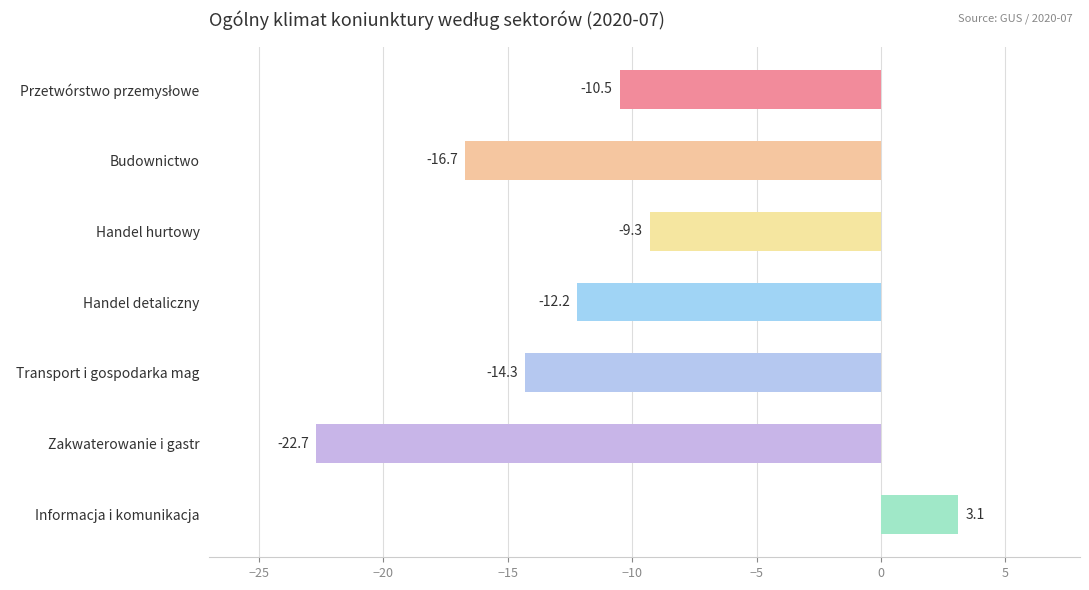

What is the label of the 5th bar from the bottom?

Handel hurtowy